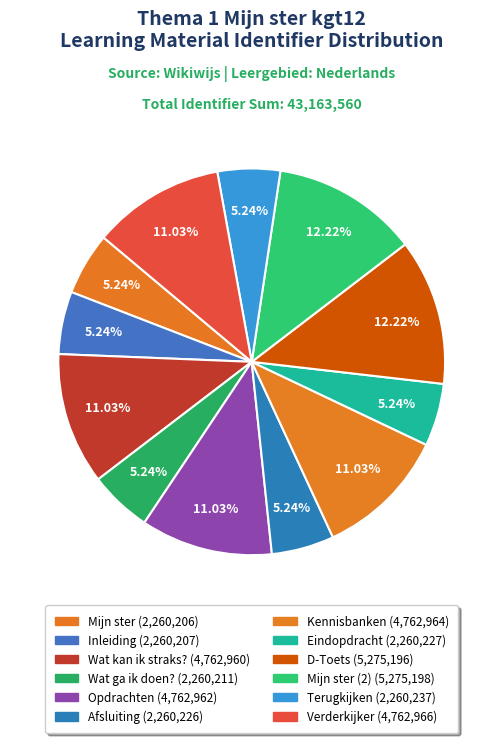

Rank the categories by value from lowest to highest.

Mijn ster, Inleiding, Wat ga ik doen?, Afsluiting, Eindopdracht, Terugkijken, Wat kan ik straks?, Opdrachten, Kennisbanken, Verderkijker, D-Toets, Mijn ster (2)